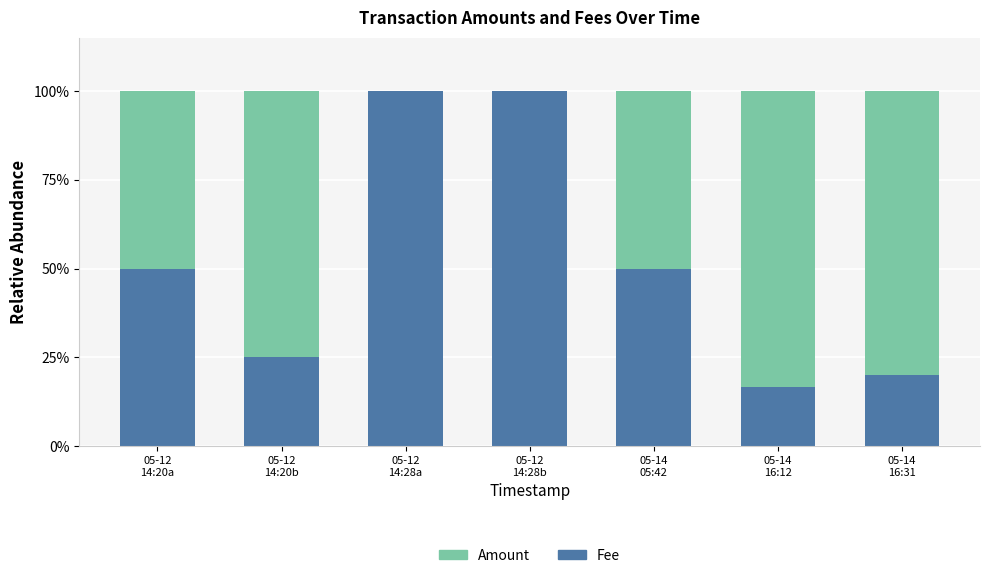

Does the chart contain stacked bars?

Yes